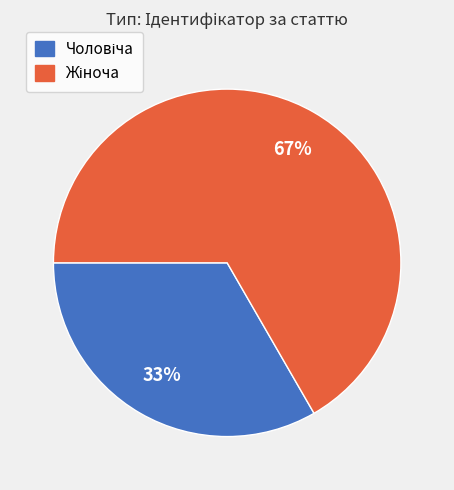

To the nearest percent, what is the average slice percentage?

50%